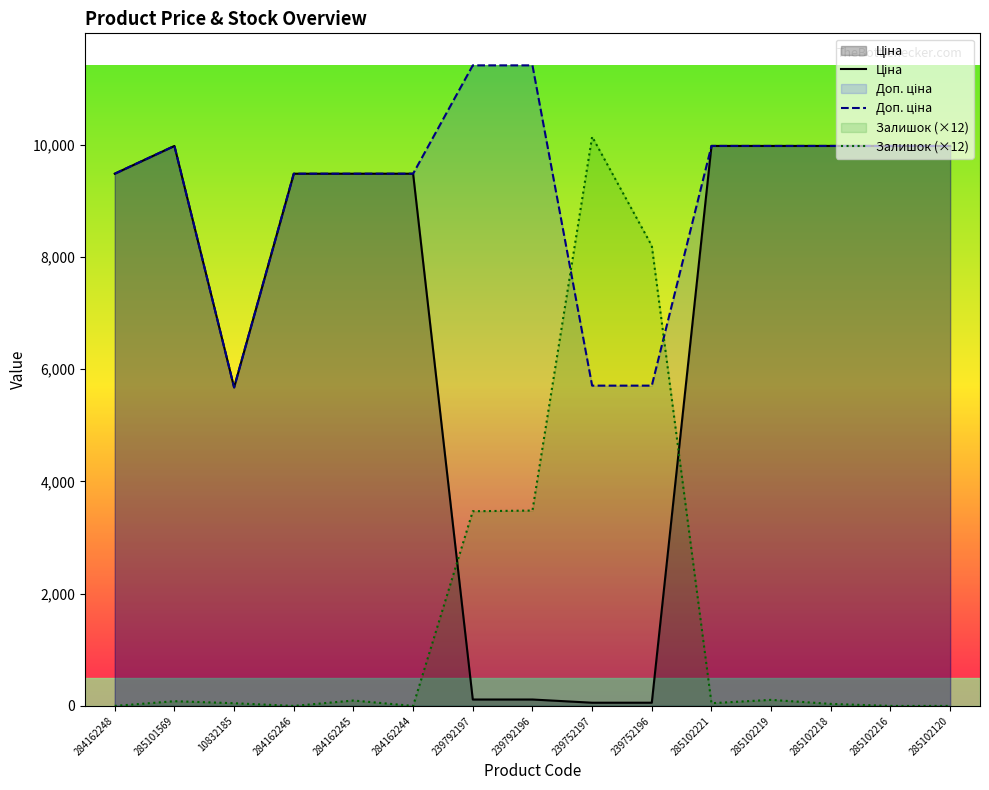

At which category is the sum across all series the highest?

285102219